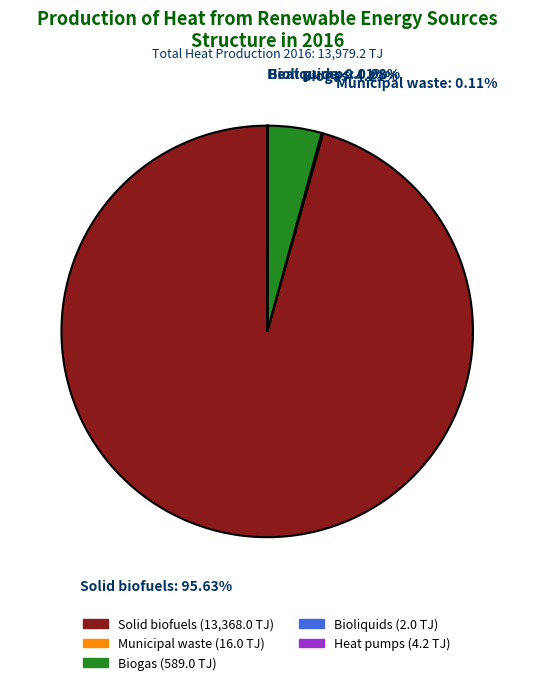

What percentage is NOT represented by Solid biofuels?

4.4%